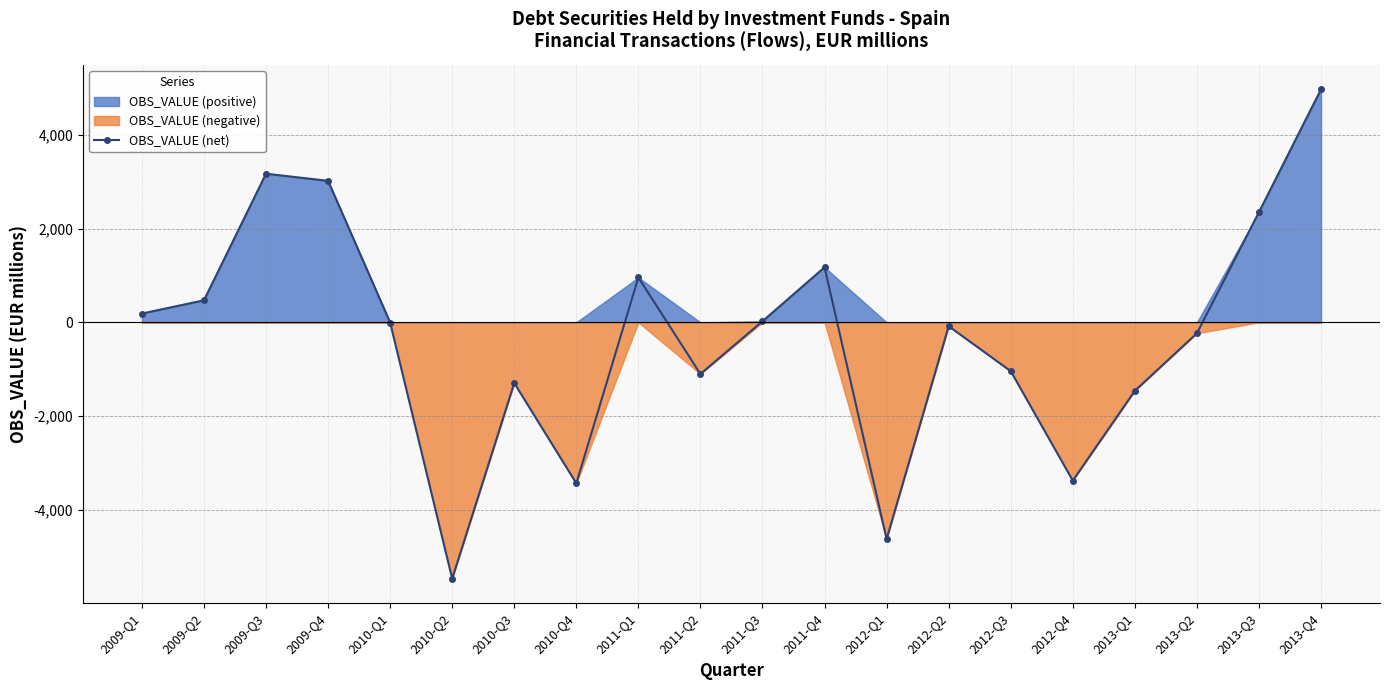

What position from the right is 2010-Q1?

16